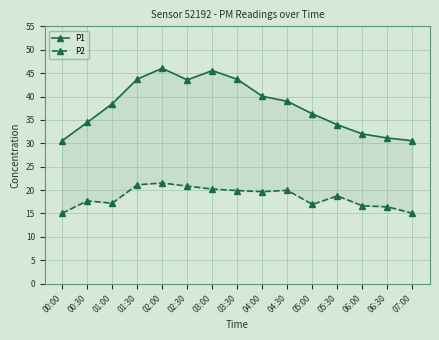

What is the spread (max minus min) of values at 07:00?

15.5